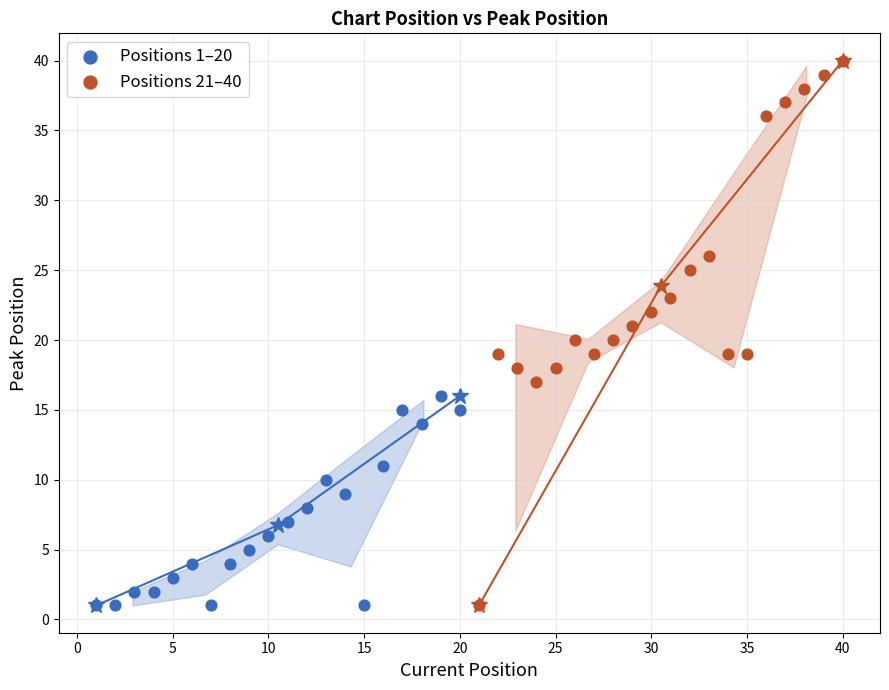

Which series has the largest Y range (max minus min)?

Positions 21–40